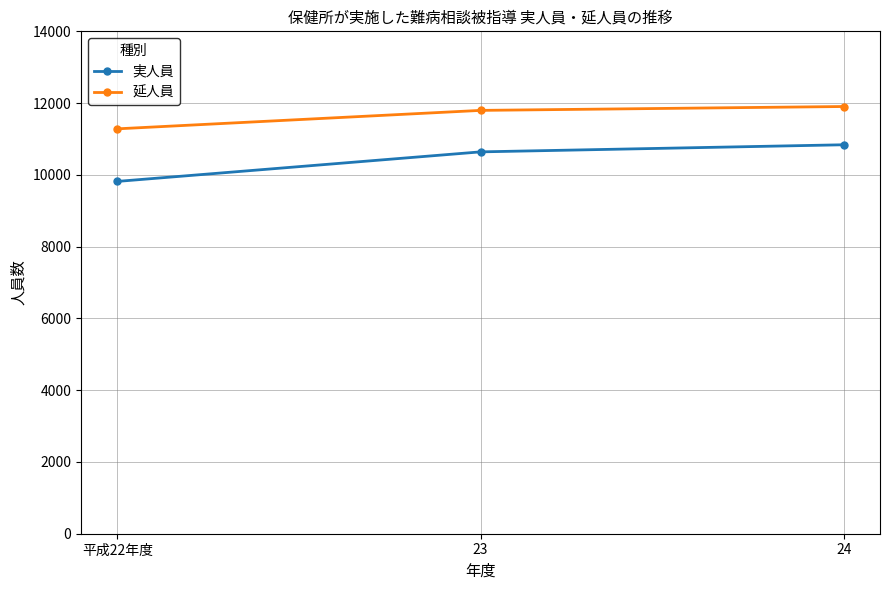

What is the sum of all 延人員 values?

34985